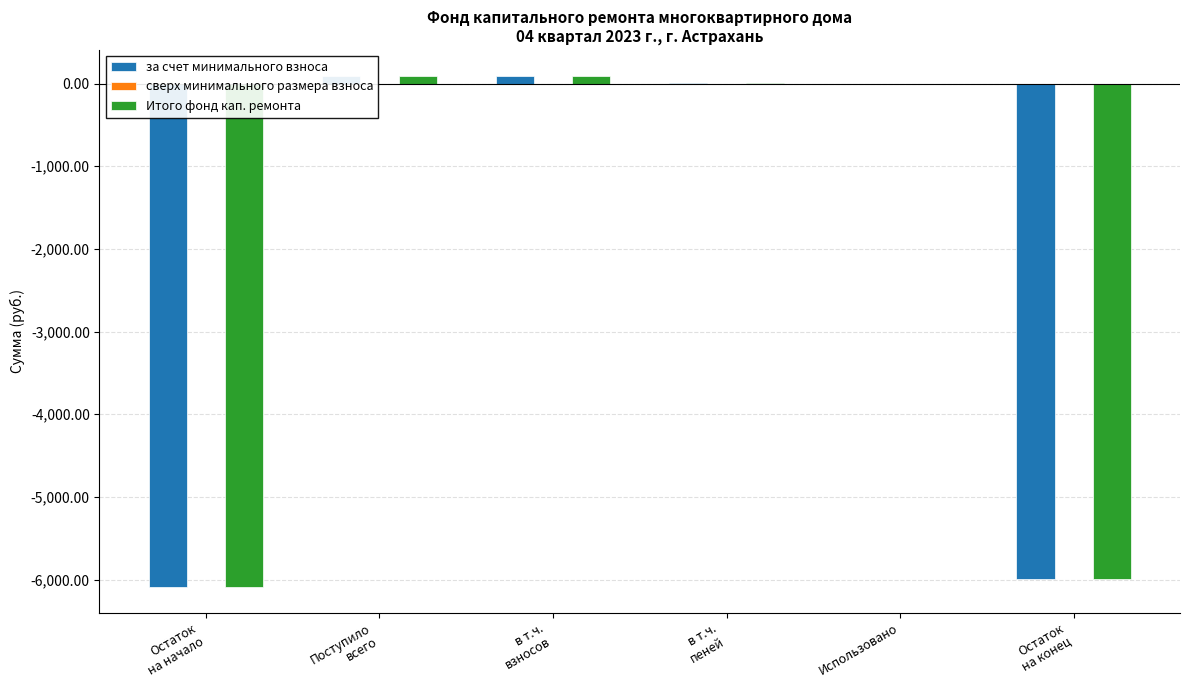

How many values in the Итого фонд кап. ремонта series are below 1?

3